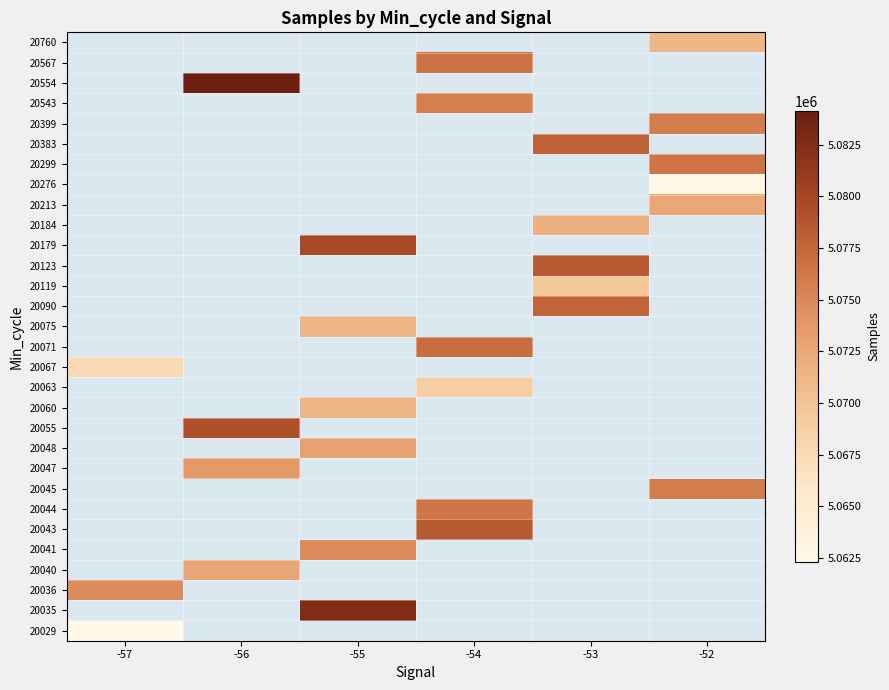

Is the value of 20060 at -57 greater than the value of 20029 at -52?

No